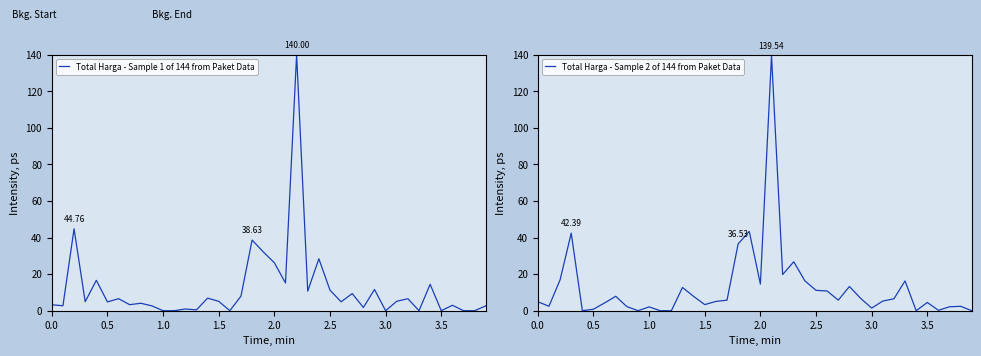

What is the approximate value of Total Harga - Sample 1 of 144 from Paket Data at 2.5?

11.2